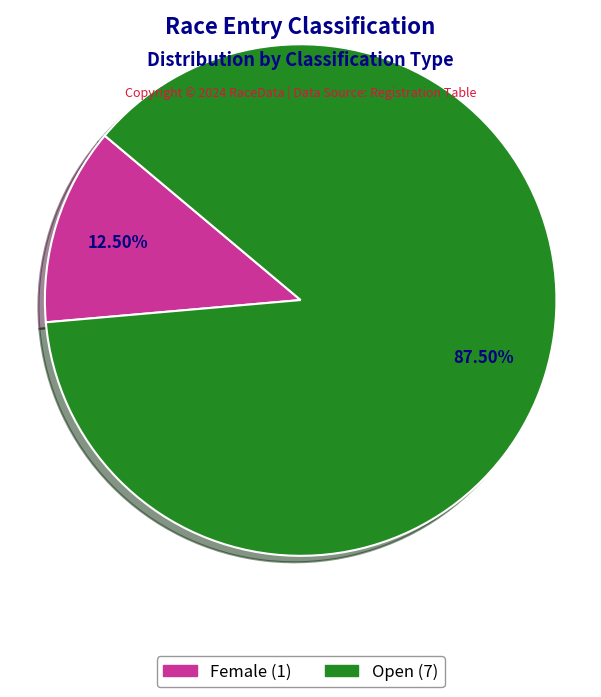

To the nearest percent, what is the combined percentage of Female and Open?

100%